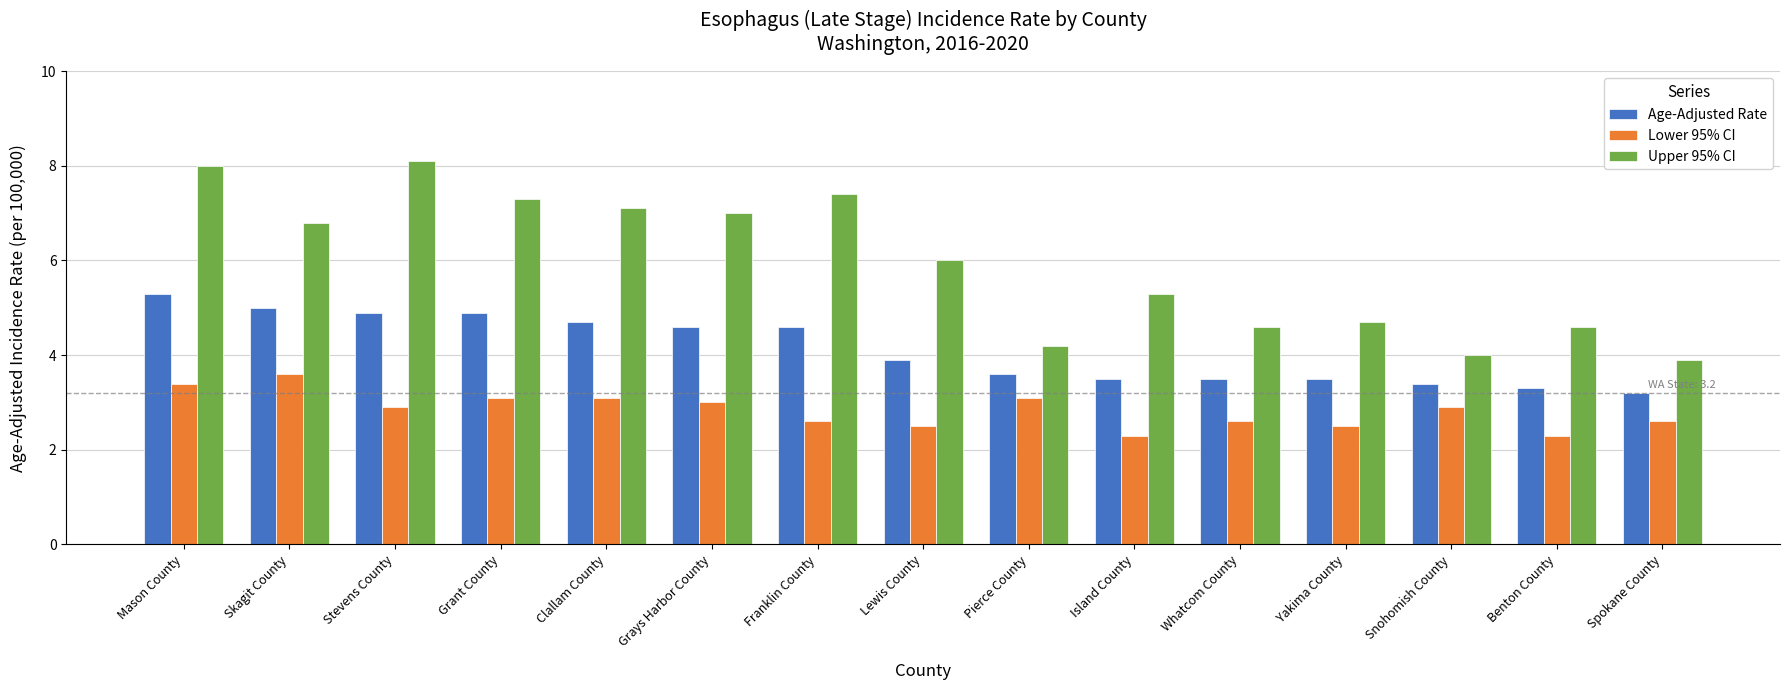

What are all the series names shown in the legend?

Age-Adjusted Rate, Lower 95% CI, Upper 95% CI